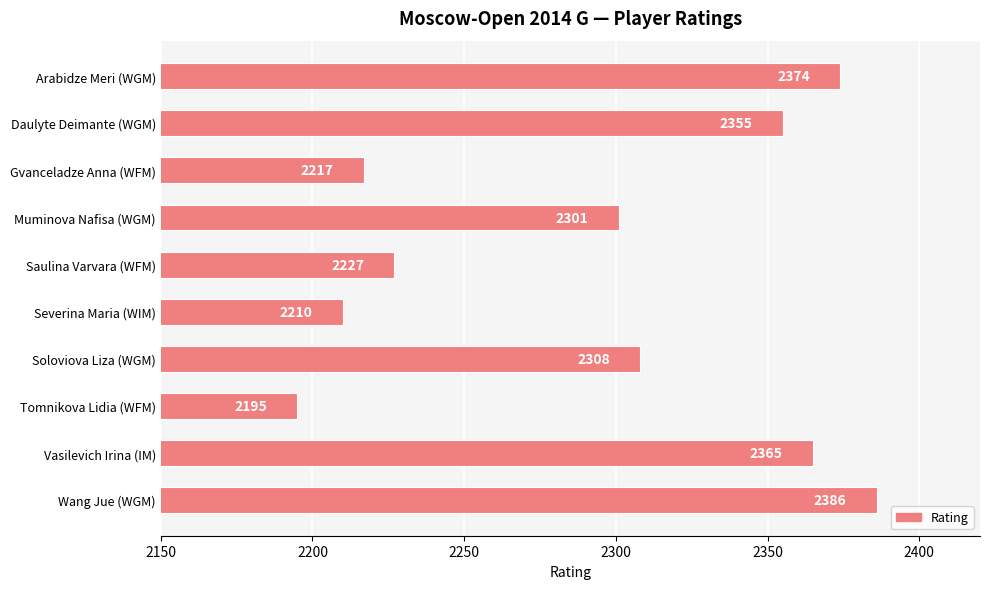

How many values are below 2308?

5